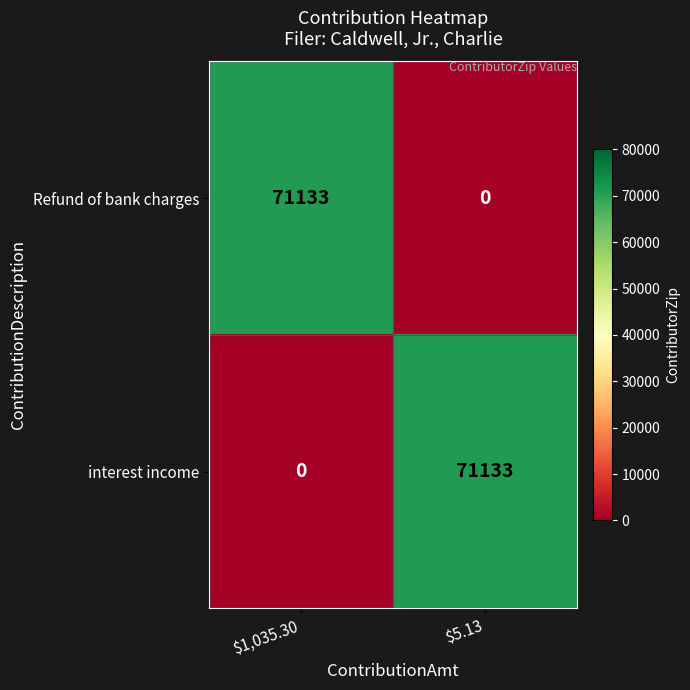

Reading left to right, extract all data points from this chart.

Refund of bank charges: 71133	0
interest income: 0	71133